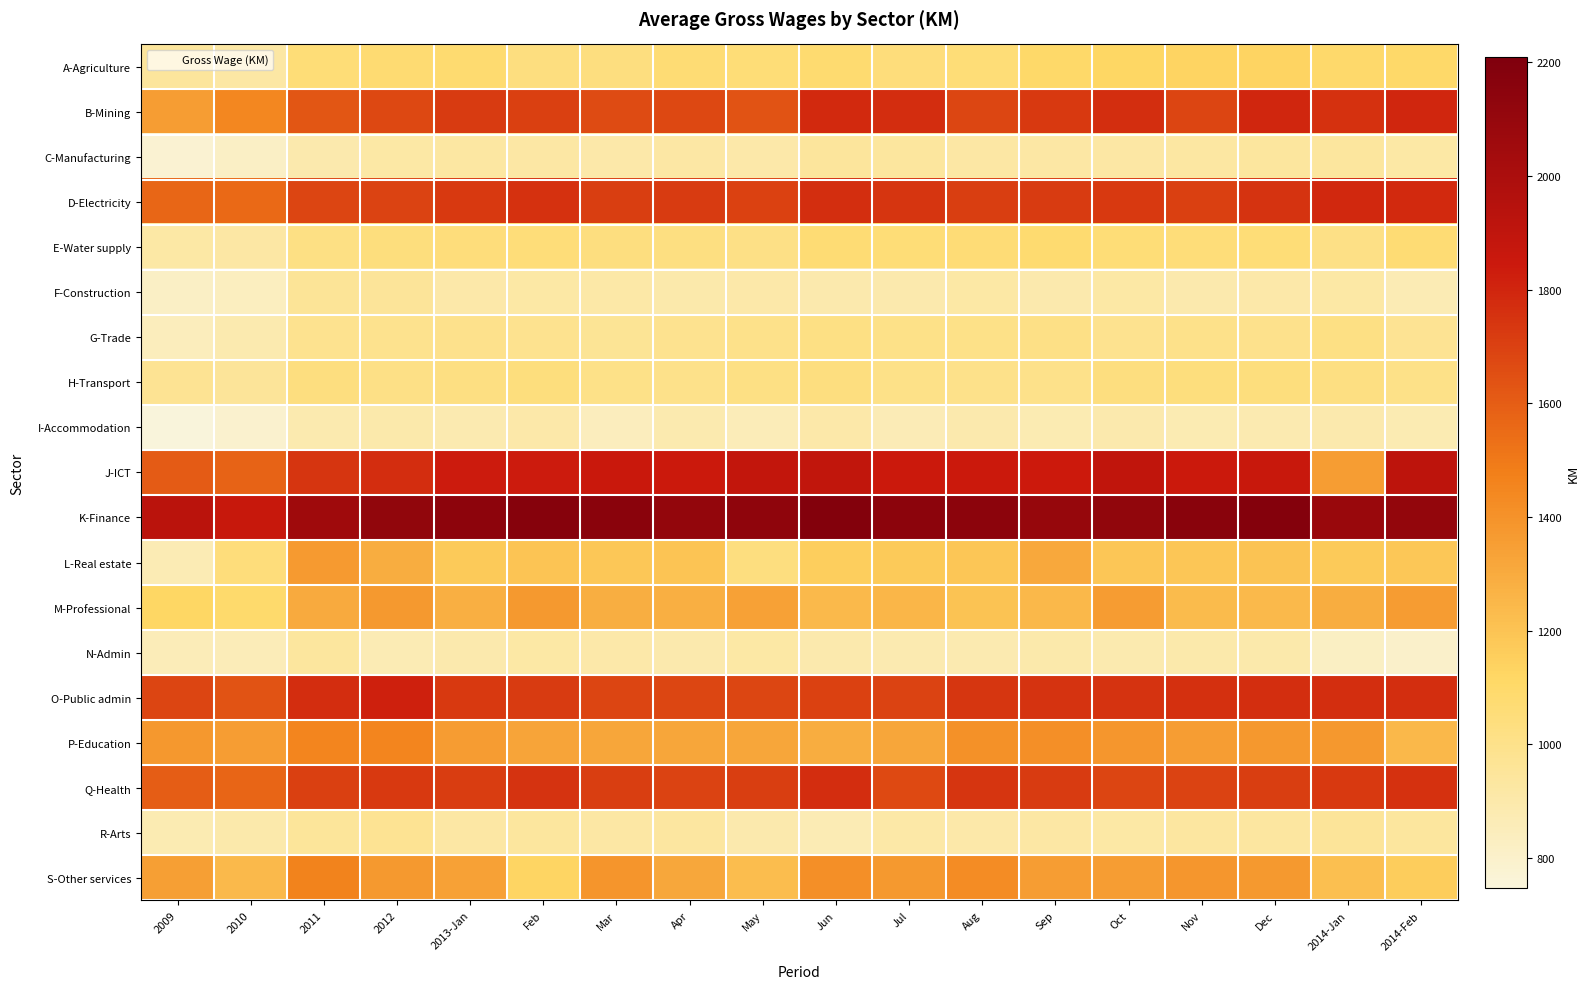

Which series has the largest total across all categories?

K-Finance